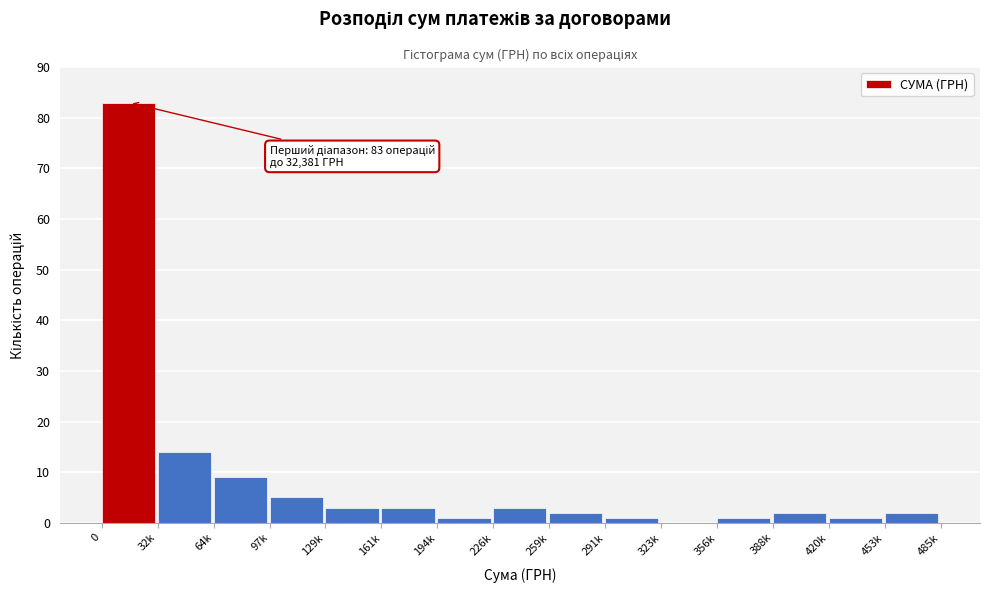

Reading left to right, list all the values displayed in this chart.

0=83	32k=14	64k=9	97k=5	129k=3	161k=3	194k=1	226k=3	259k=2	291k=1	323k=0	356k=1	388k=2	420k=1	453k=2